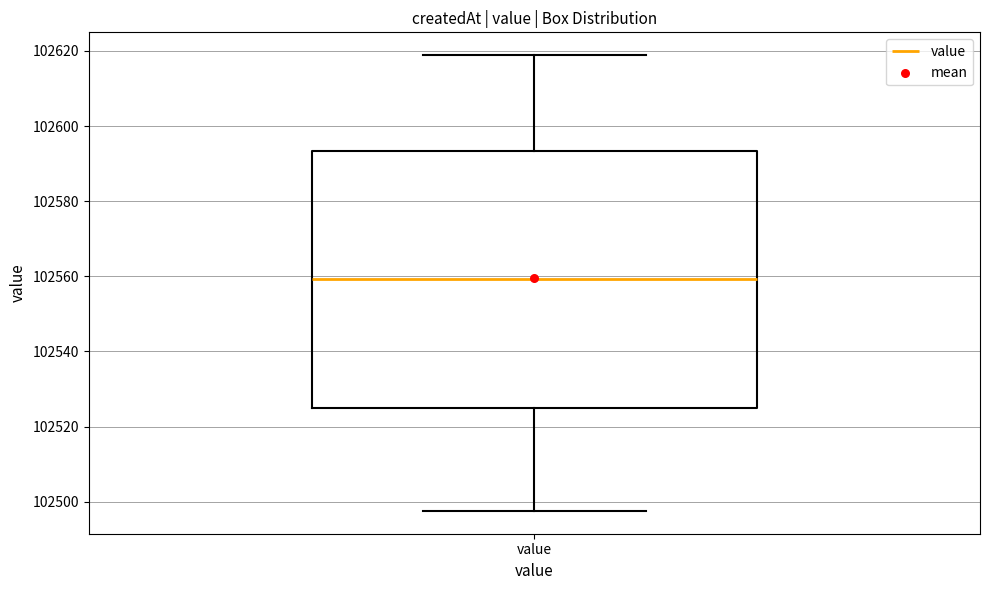

Where does the median line of the box for value sit on the y-axis? The values are not printed on the chart, so give them approximately, as read against the axis.

102560